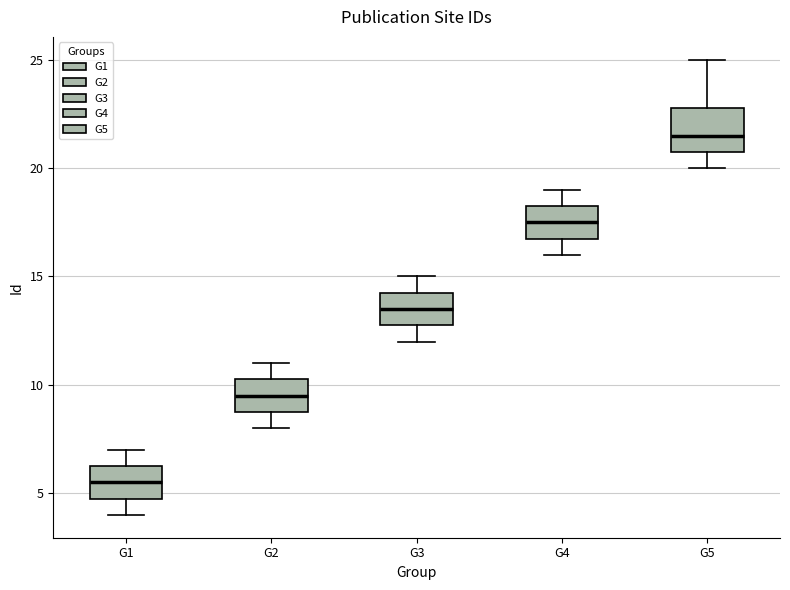

Which box is the tallest, from its lower edge to its upper edge?

G5